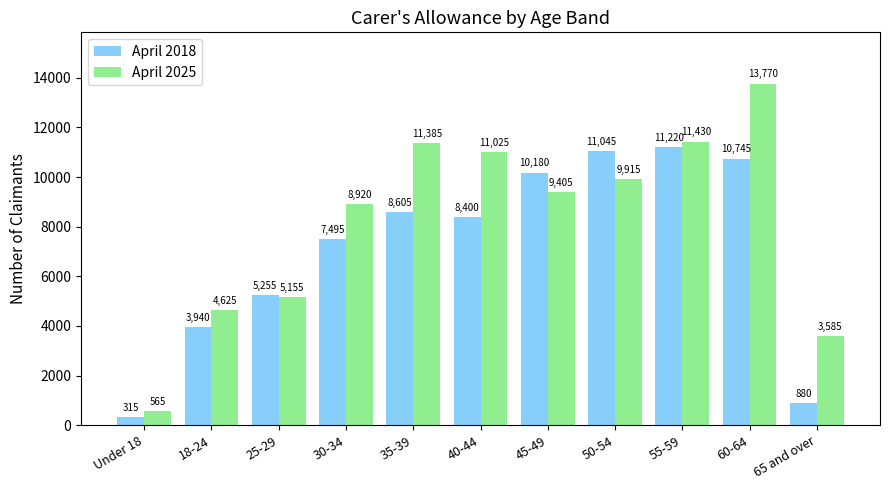

Reading left to right, what are all the values shown in this chart?

April 2018: Under 18=315	18-24=3940	25-29=5255	30-34=7495	35-39=8605	40-44=8400	45-49=10180	50-54=11045	55-59=11220	60-64=10745	65 and over=880
April 2025: Under 18=565	18-24=4625	25-29=5155	30-34=8920	35-39=11385	40-44=11025	45-49=9405	50-54=9915	55-59=11430	60-64=13770	65 and over=3585